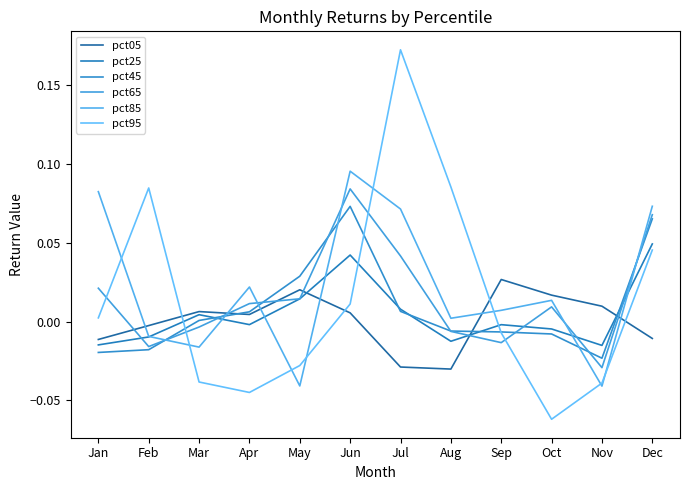

How many lines are shown in the chart?

6